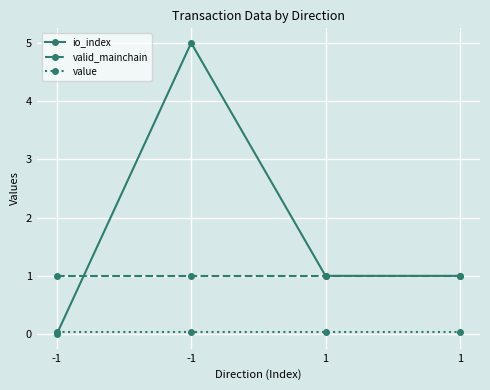

Is it true that valid_mainchain equals 1.4 at 1?

False